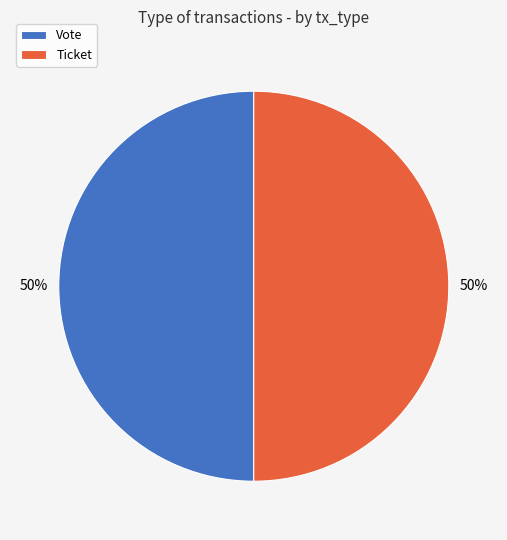

Approximately how many times larger is the value at Ticket compared to Vote?

1.0